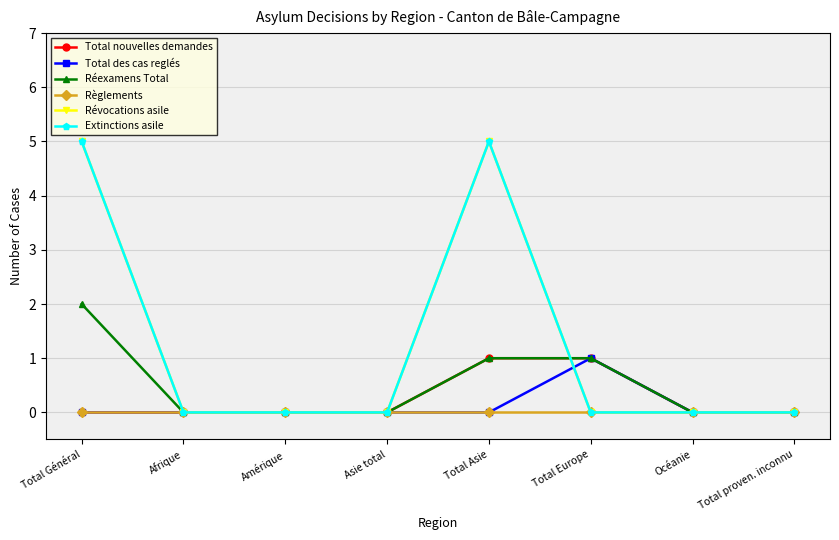

Rank the series by their maximum value, from lowest to highest.

Règlements, Total nouvelles demandes, Total des cas reglés, Réexamens Total, Révocations asile, Extinctions asile